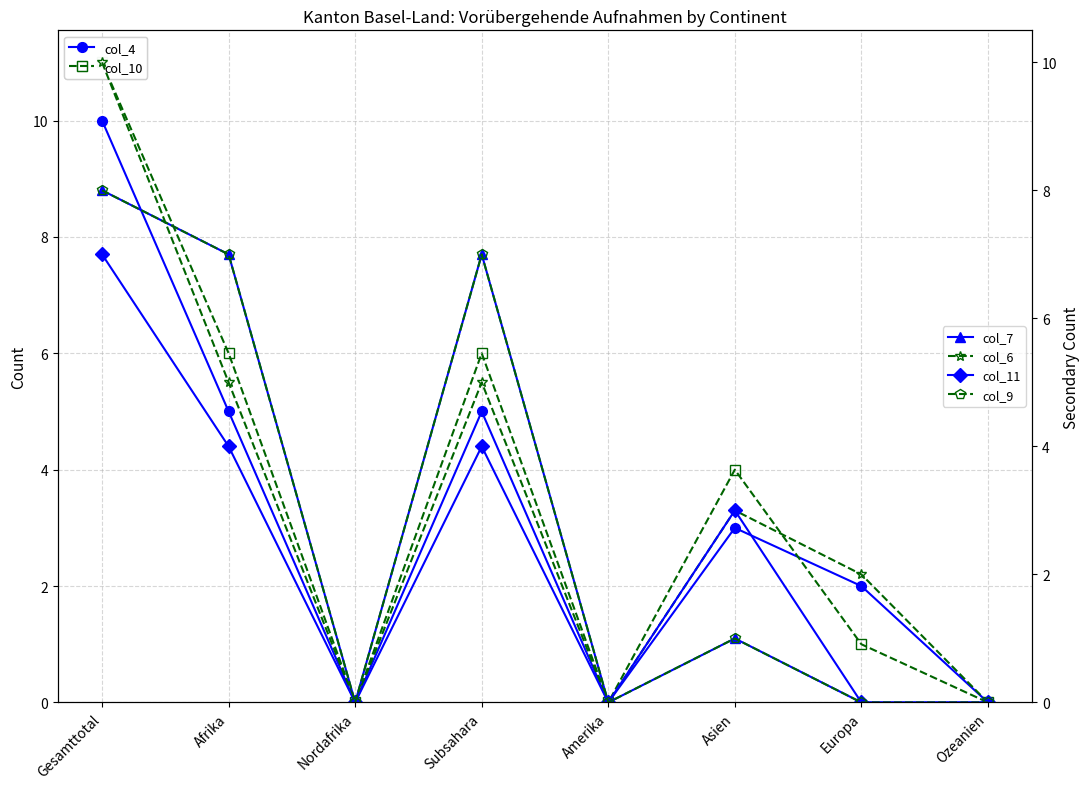

What is the sum of all col_7 values?

23